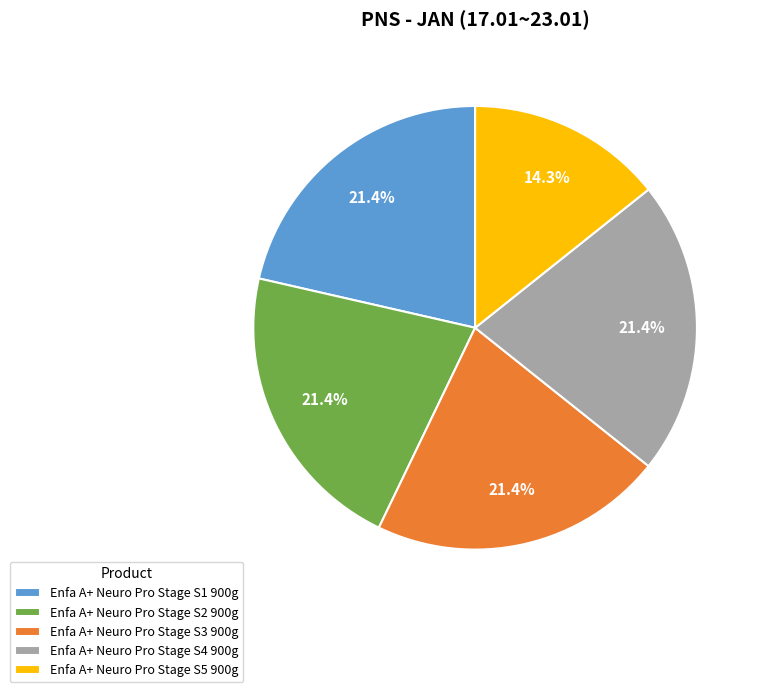

Is there a majority slice in this chart?

No